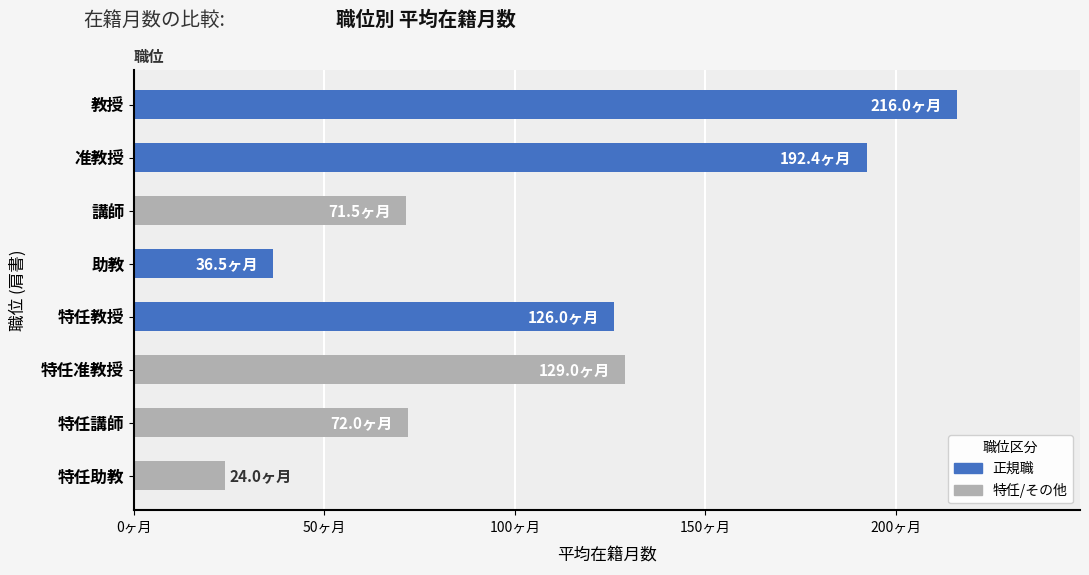

Does the chart contain any negative values?

No